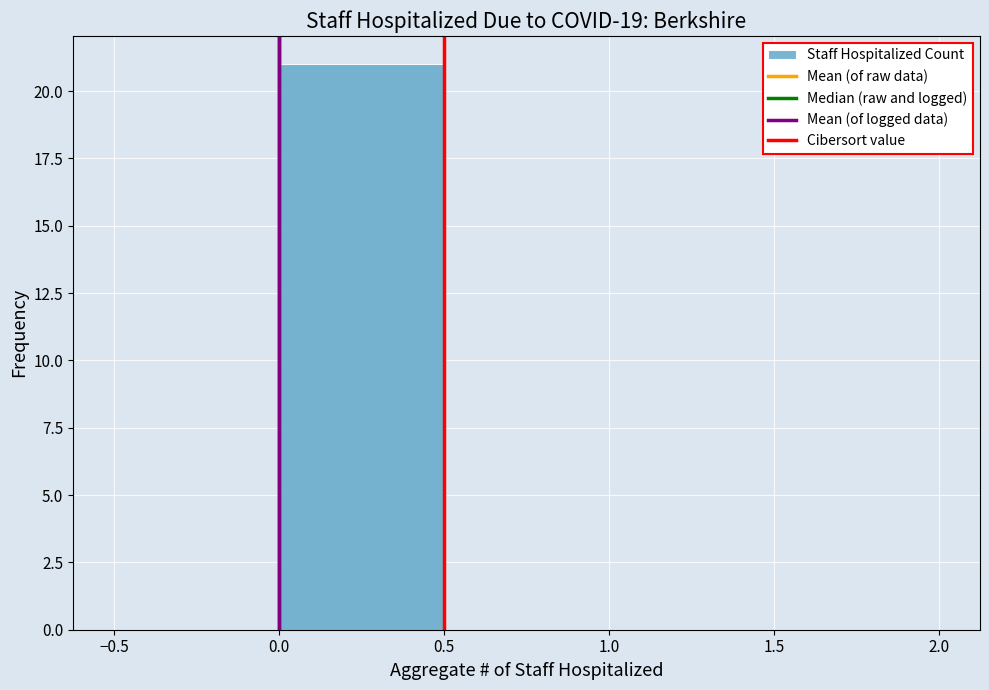

Reading left to right, list every bar in this chart as the range it spans on the x-axis followed by its height. The values are not printed on the chart, so give them approximately, as read against the axis.

-0.5 to 0.0: 0
0.0 to 0.5: 21
0.5 to 1.0: 0
1.0 to 1.5: 0
1.5 to 2.0: 0